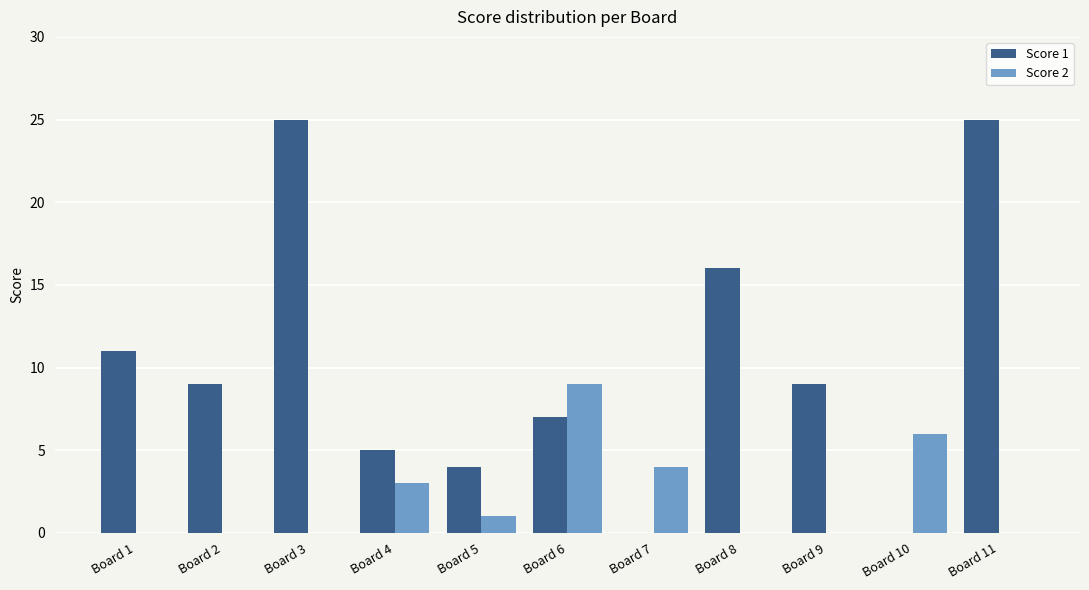

How many groups of bars are there?

11